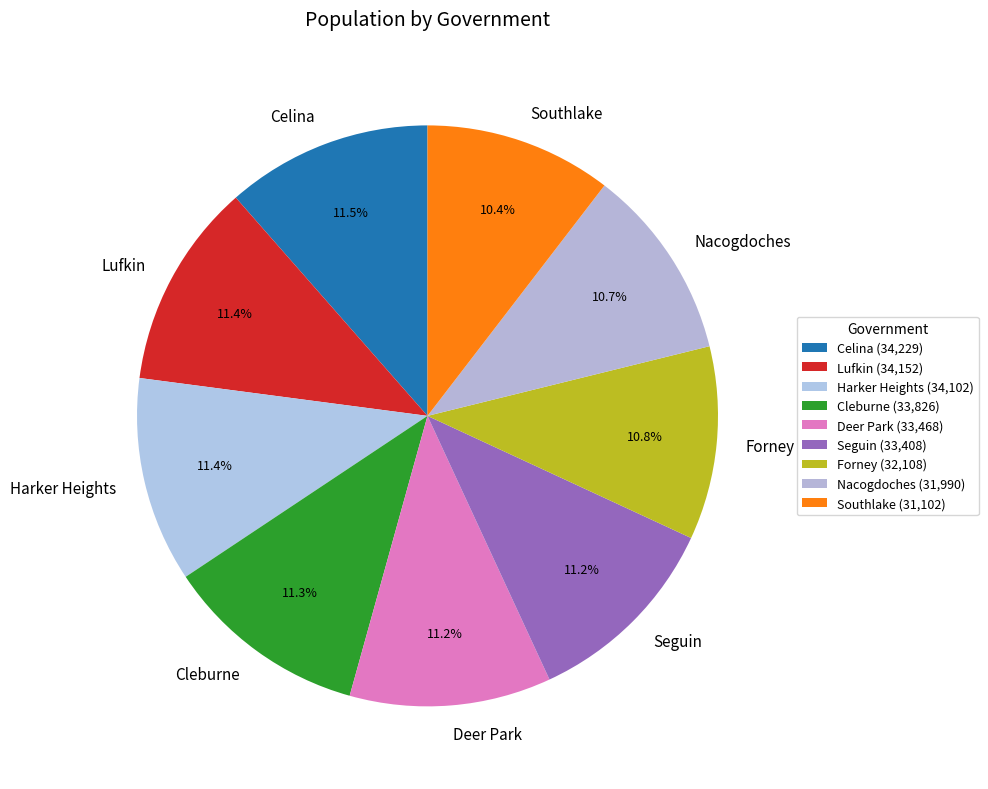

Is there any slice that represents more than half of the pie?

No